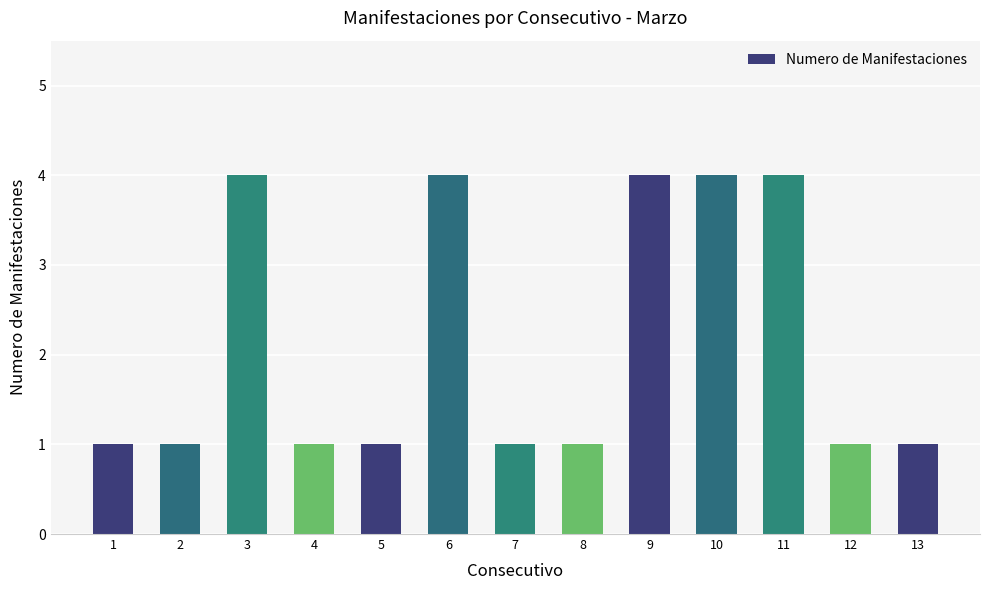

What is the maximum value shown in the chart?

4